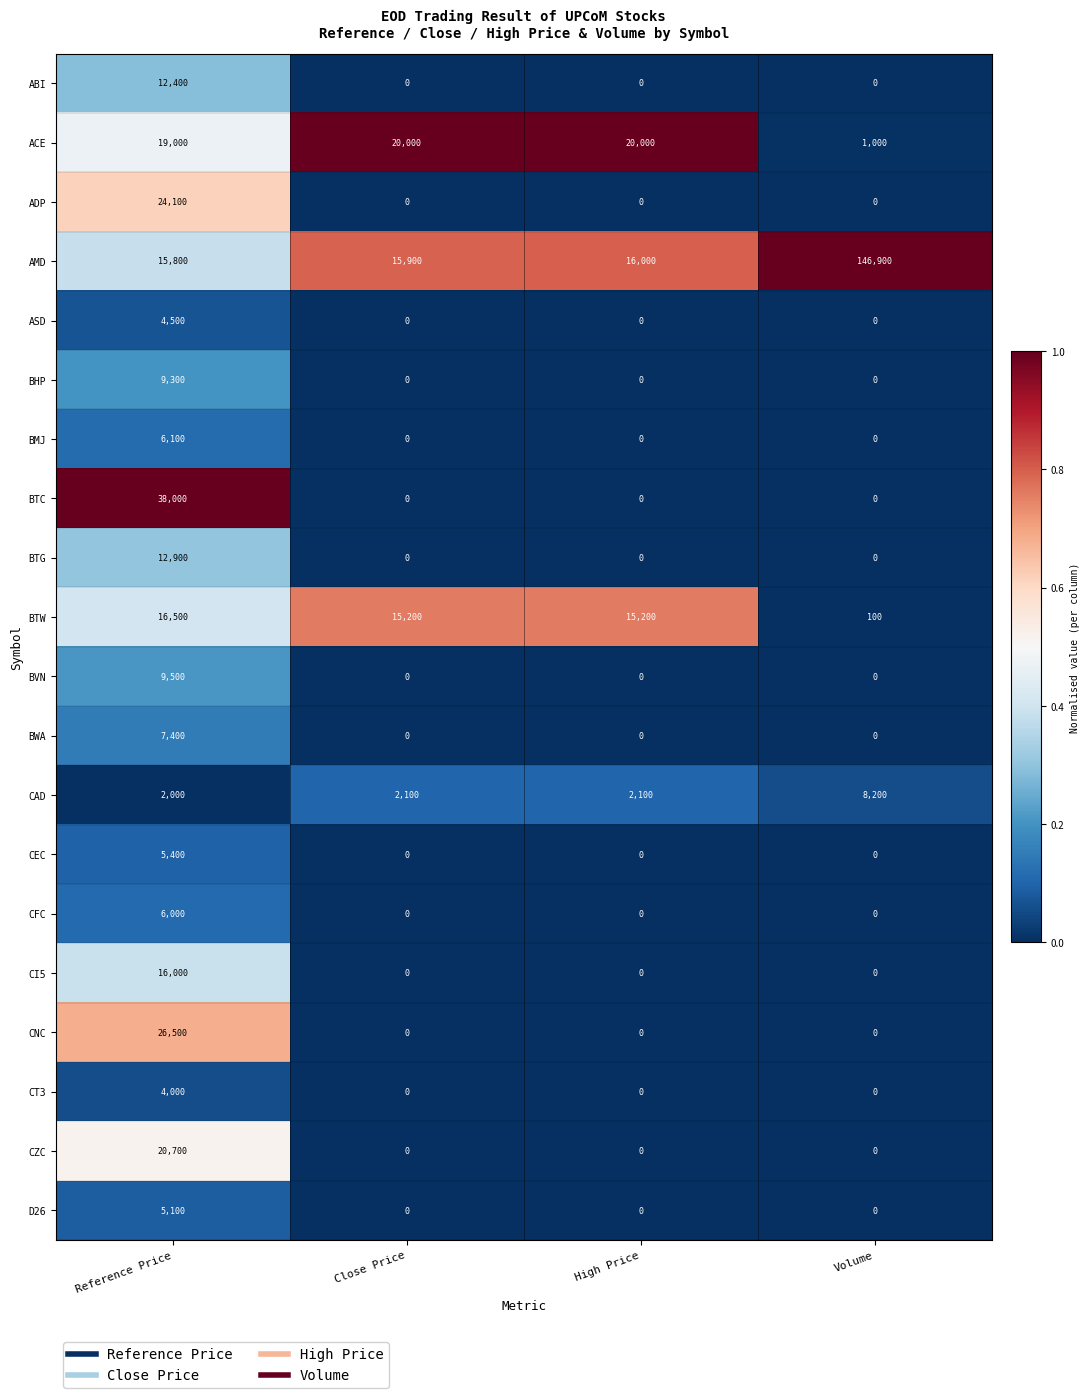

The CZC series shows 14135 at Close Price. True or false?

False